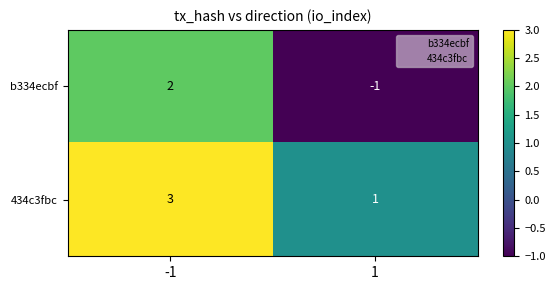

At 1, list the series in order from smallest to largest.

b334ecbf, 434c3fbc